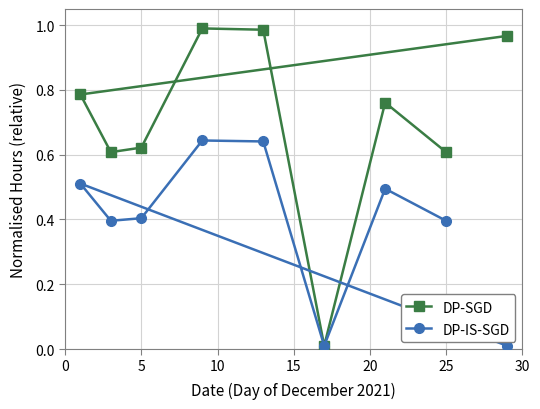

What is the value of the DP-SGD point at the 5th from the left?

1.0